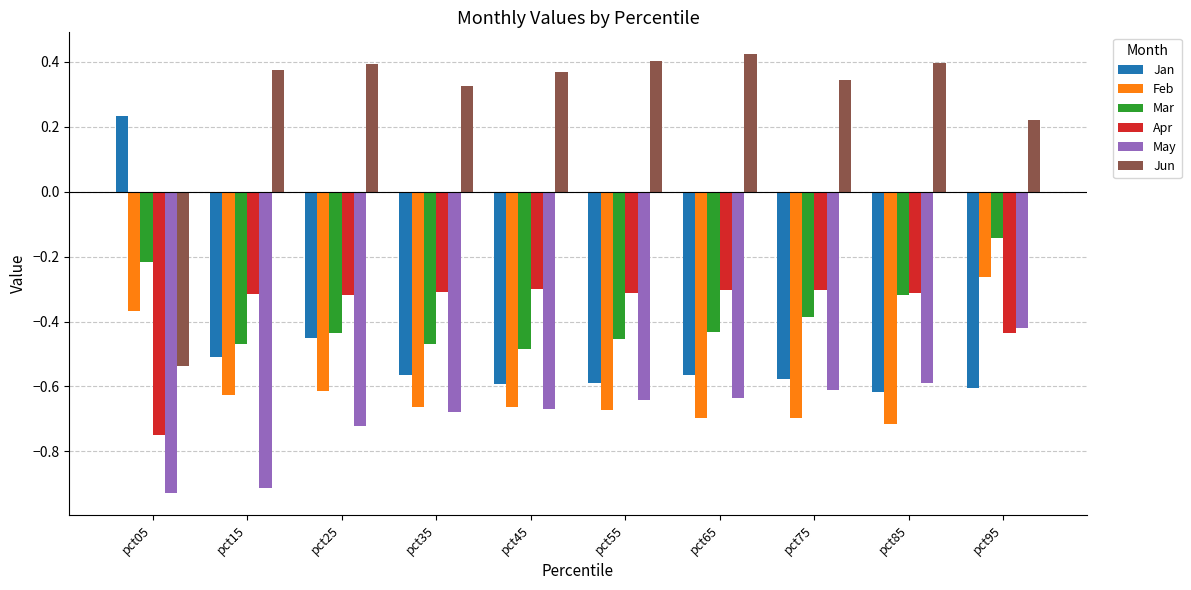

At which label is Jun closest to 0?

pct95